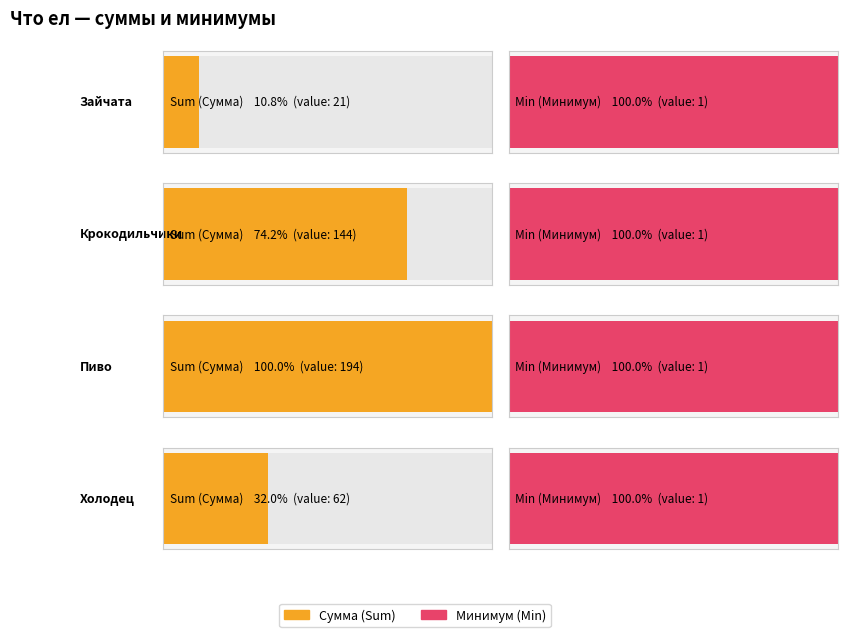

Rank the series at Крокодильчики from lowest to highest value.

Min, Sum